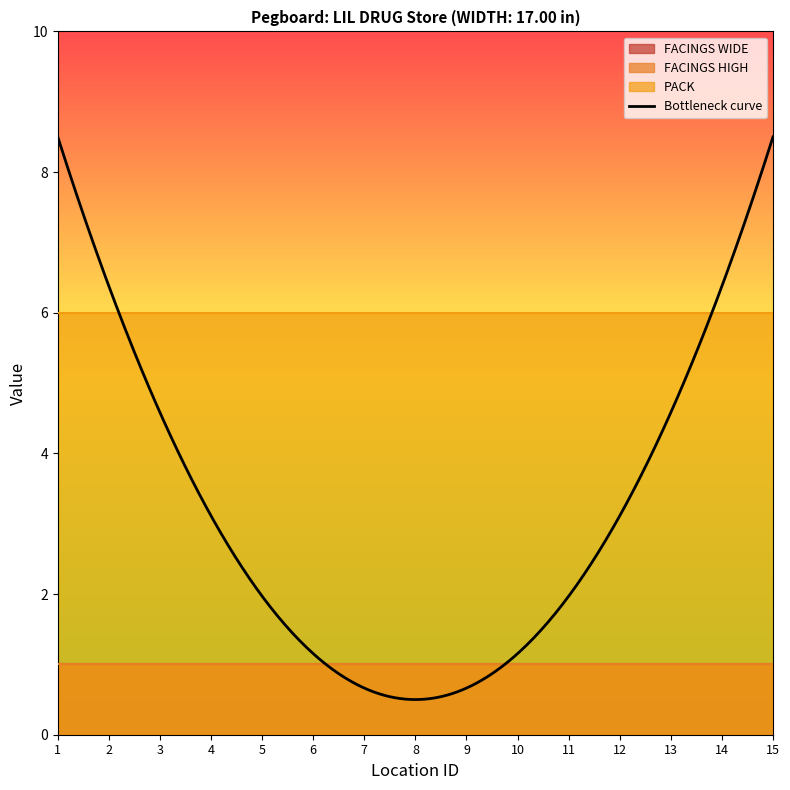

Which series has the widest spread of values?

FACINGS WIDE